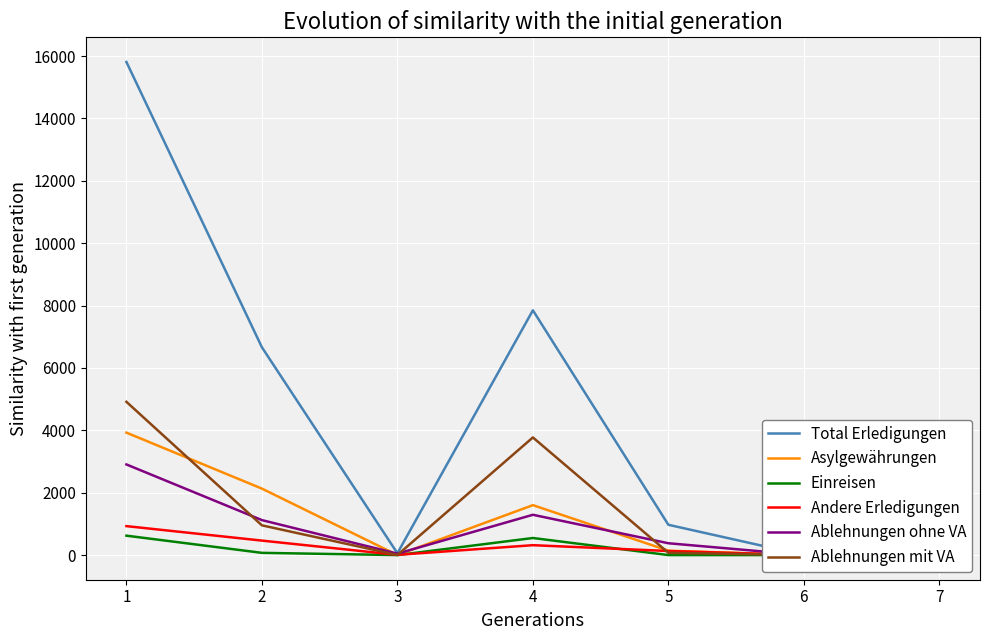

At which label does Ablehnungen ohne VA first exceed 379?

1